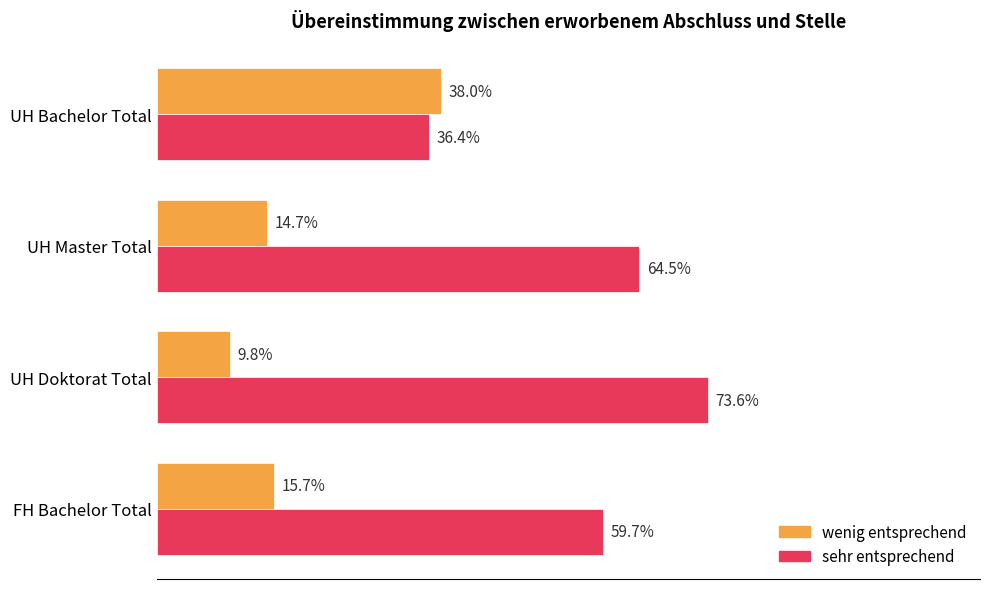

Where is sehr entsprechend nearest to the value 55?

FH Bachelor Total